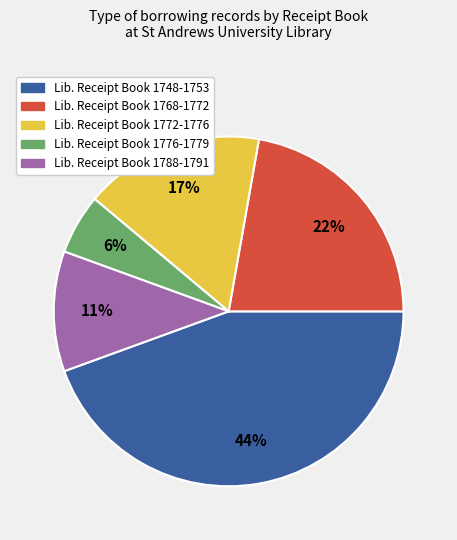

To the nearest percent, what is the average slice percentage?

20%